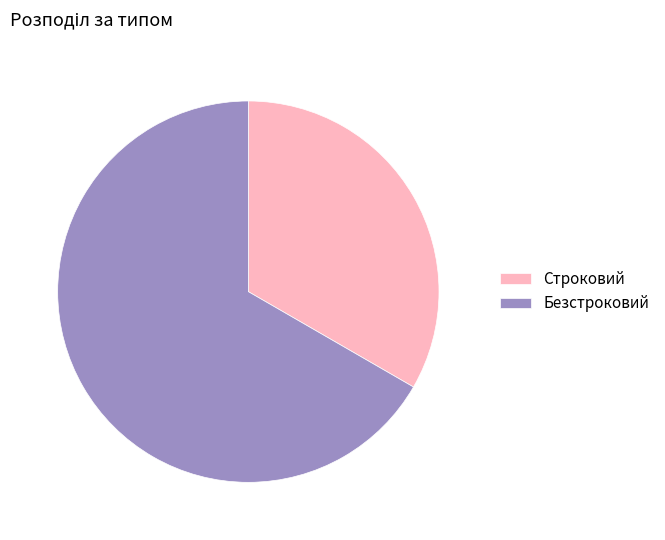

Between Строковий and Безстроковий, which is larger?

Безстроковий